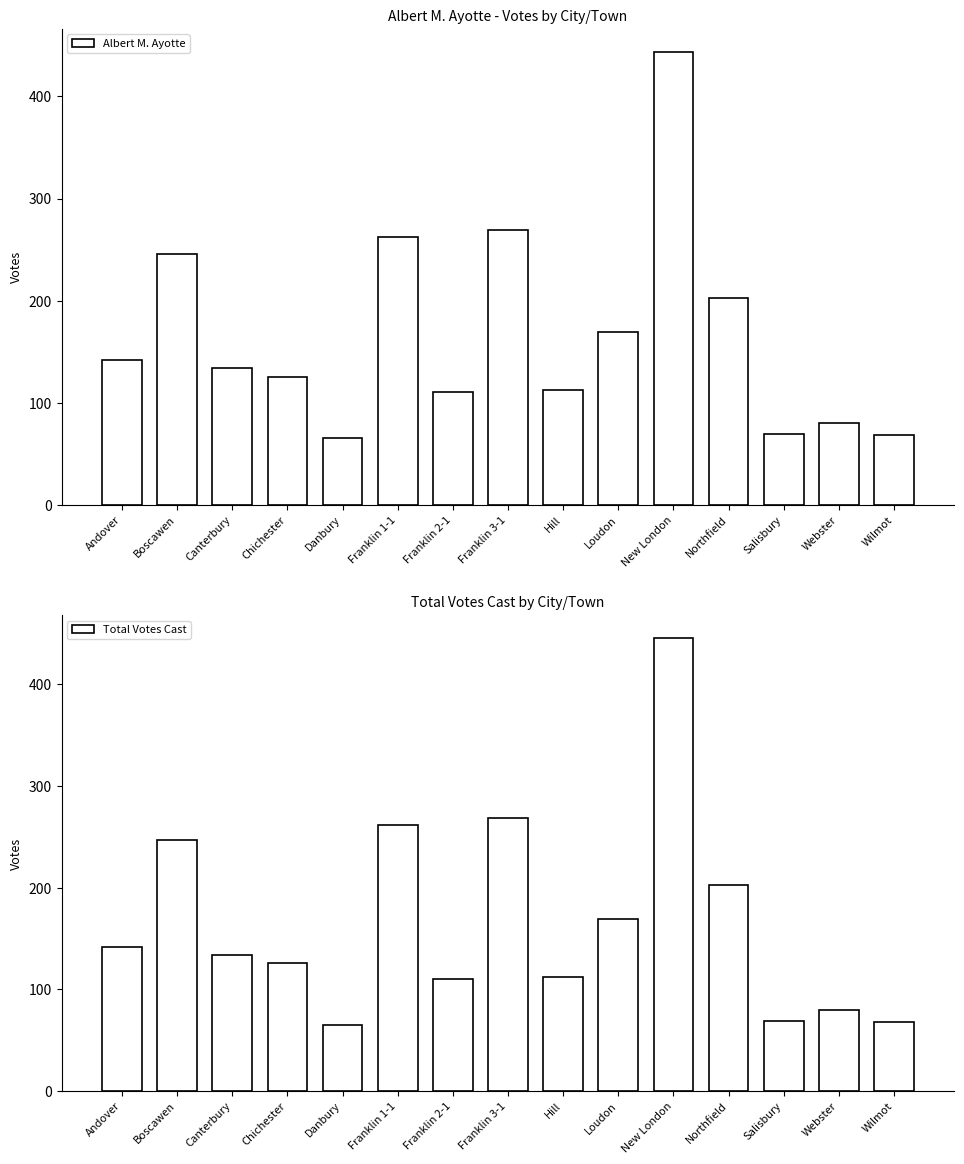

Which category has the highest value across all series?

New London